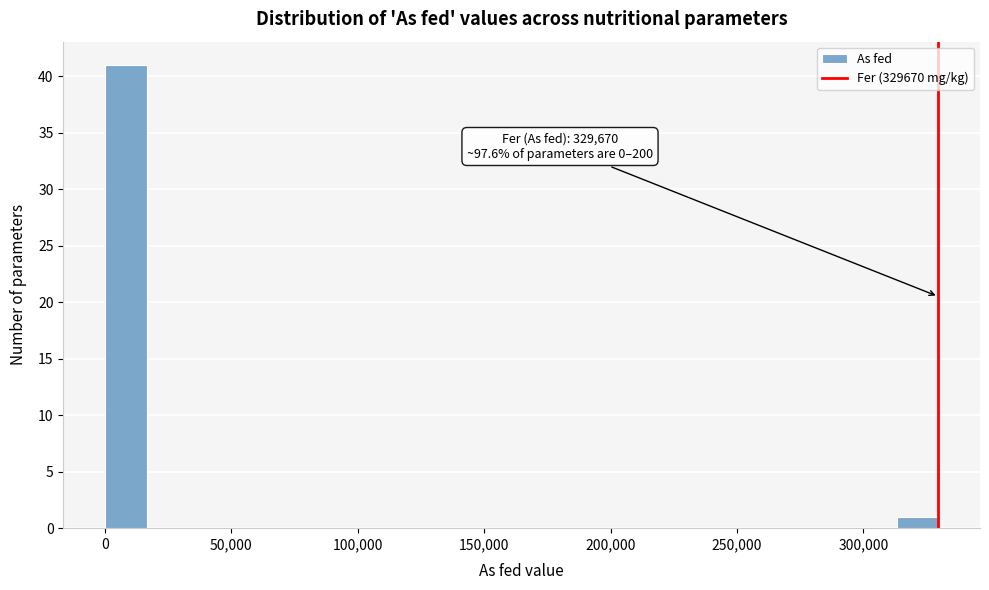

Read against the x-axis, roughly where is the centre of the tallest bar?

10000